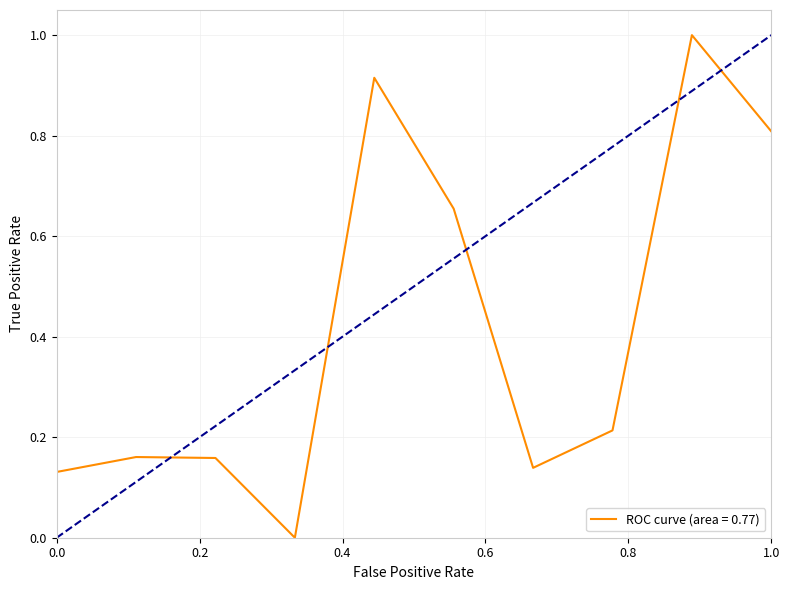

What is the maximum value shown in the chart?

1.0